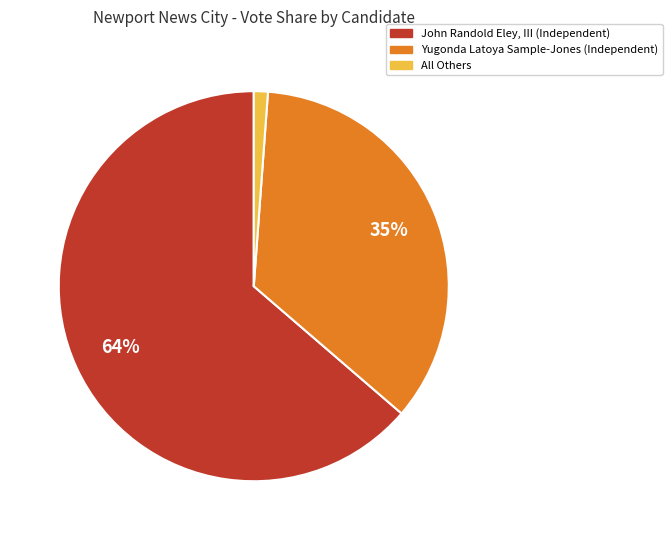

Rank the categories by value from lowest to highest.

All Others, Yugonda Latoya Sample-Jones, John Randold Eley, III